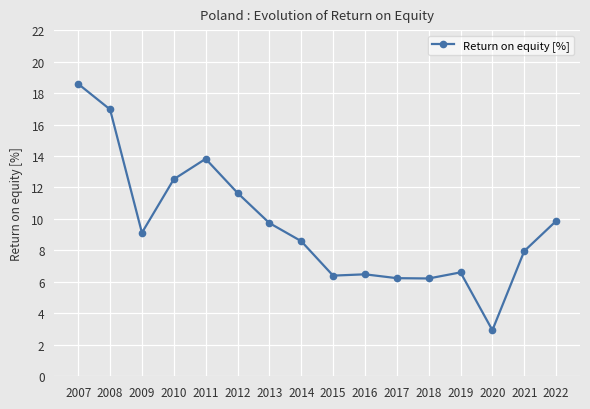

What is the change in value from 2010 to 2022?

-2.7